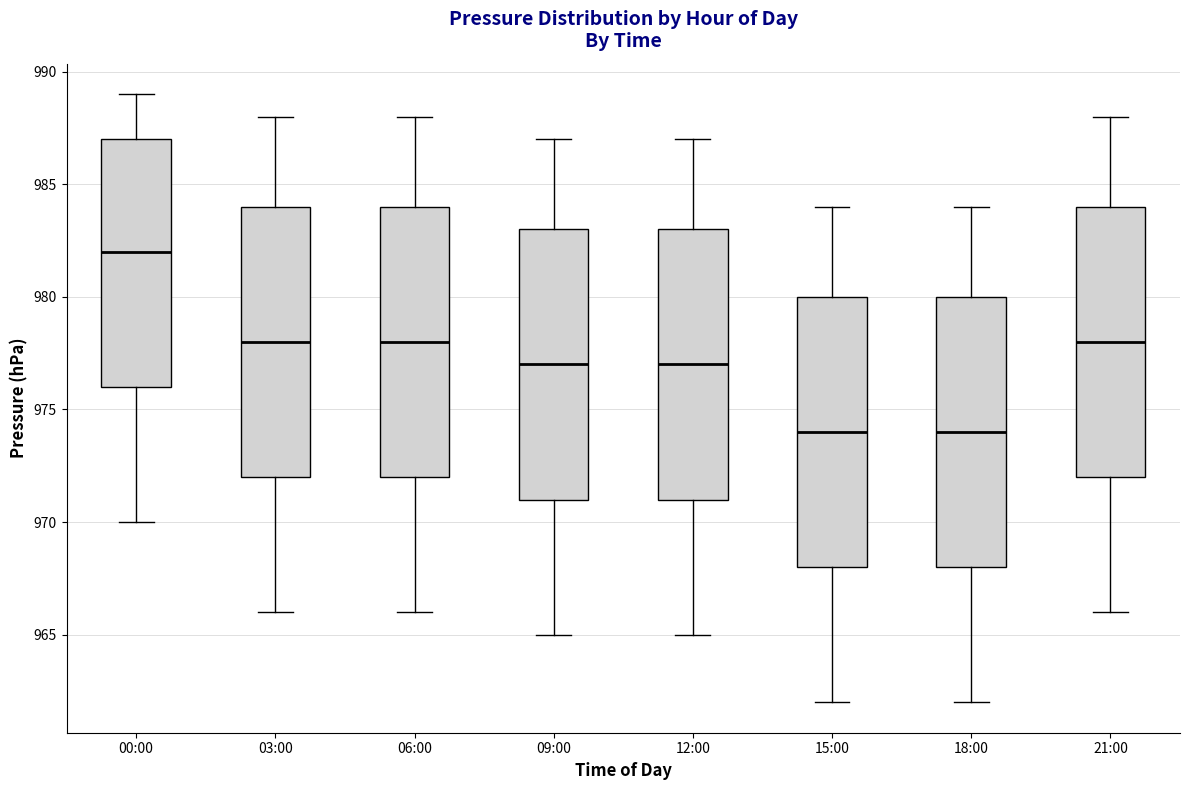

Reading left to right, read every box against the y-axis: the position of its median line, the range the box covers, and the ends of its whiskers. The values are not printed on the chart, so give them approximately, as read against the axis.

00:00: median 982, box 976 to 987, whiskers 970 to 989
03:00: median 978, box 972 to 984, whiskers 966 to 988
06:00: median 978, box 972 to 984, whiskers 966 to 988
09:00: median 977, box 971 to 983, whiskers 965 to 987
12:00: median 977, box 971 to 983, whiskers 965 to 987
15:00: median 974, box 968 to 980, whiskers 962 to 984
18:00: median 974, box 968 to 980, whiskers 962 to 984
21:00: median 978, box 972 to 984, whiskers 966 to 988